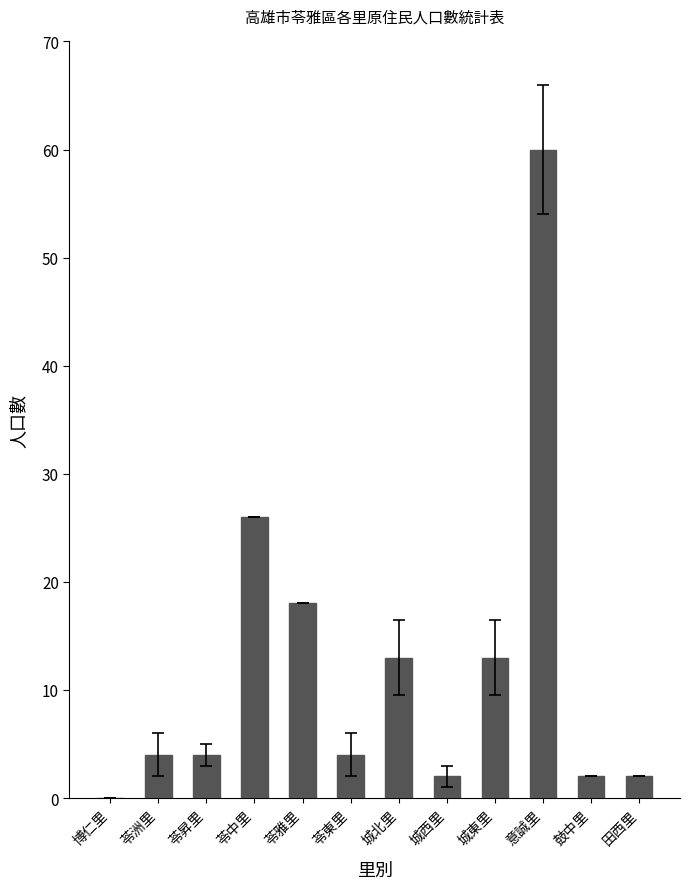

Is it true that the value at 博仁里 is -37?

False